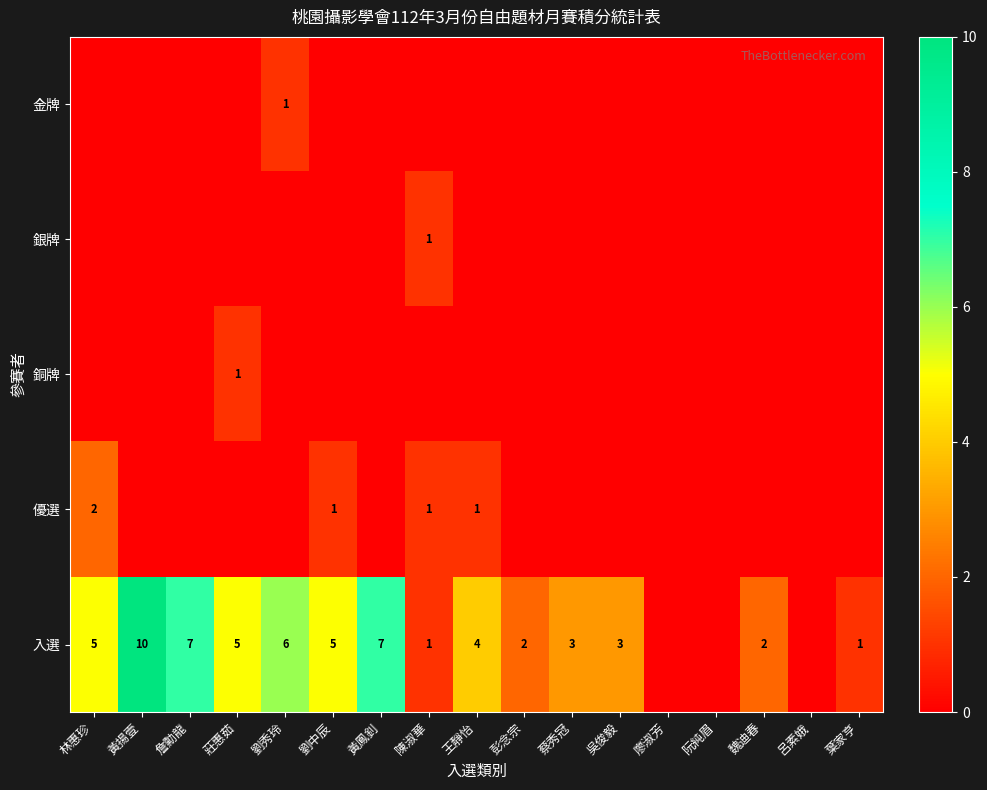

What is the difference between the highest and lowest values at 魏迪春?

2